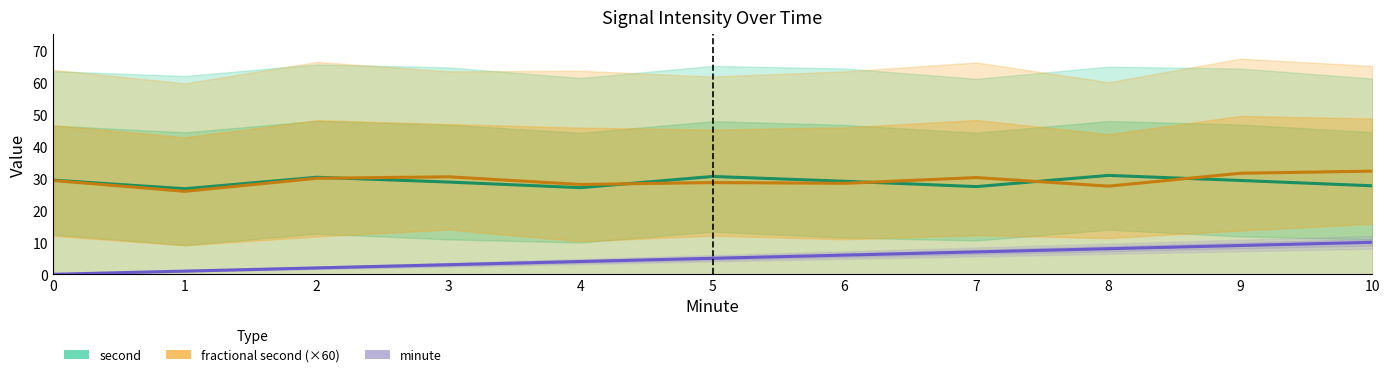

What is the difference between the second values at 7 and 6?

1.7